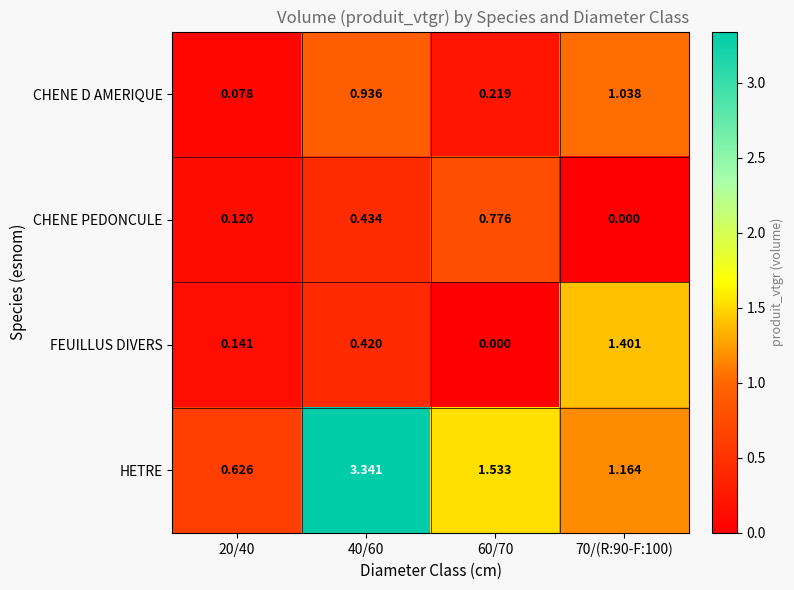

Rank the series by their maximum value, from highest to lowest.

HETRE, FEUILLUS DIVERS, CHENE D AMERIQUE, CHENE PEDONCULE